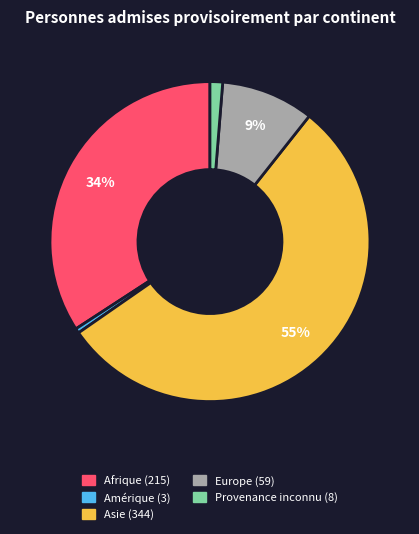

Which category has the smallest portion of the pie?

Amérique